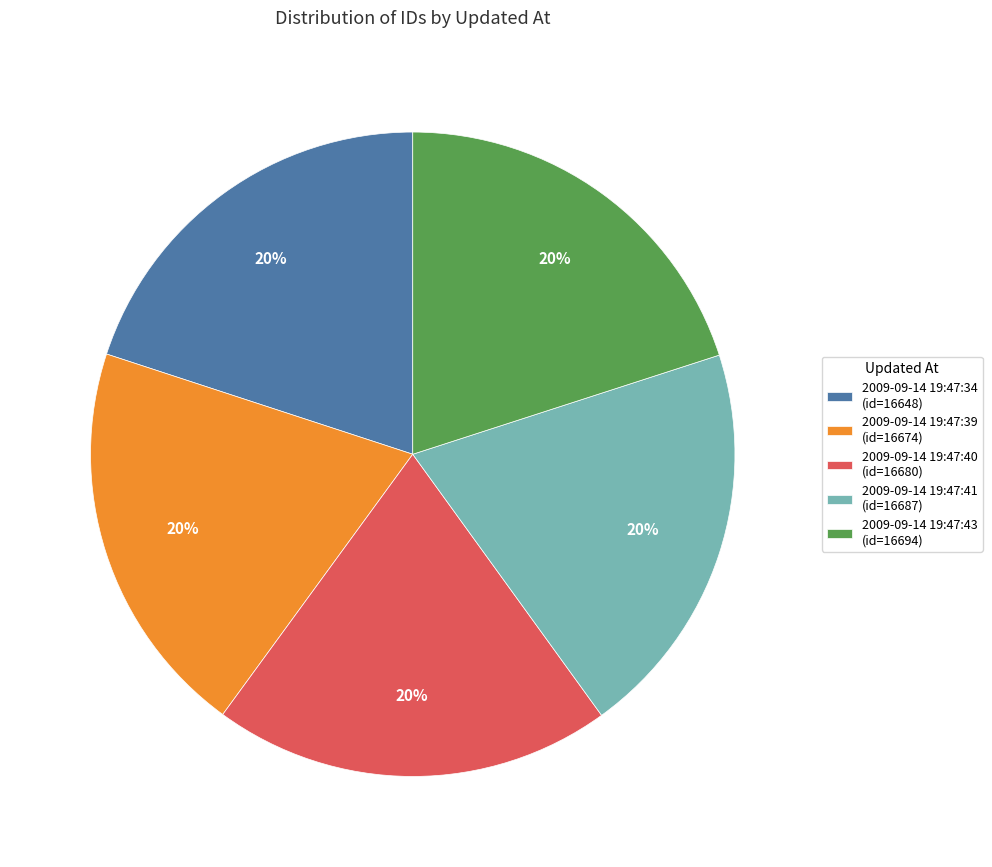

What percentage is the 2009-09-14 19:47:39 slice, to the nearest percent?

20%